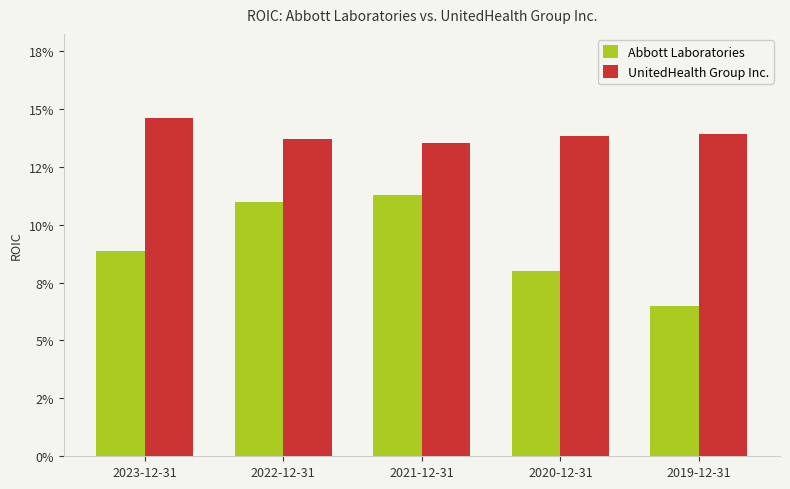

What is the sum of all UnitedHealth Group Inc. values?

0.7